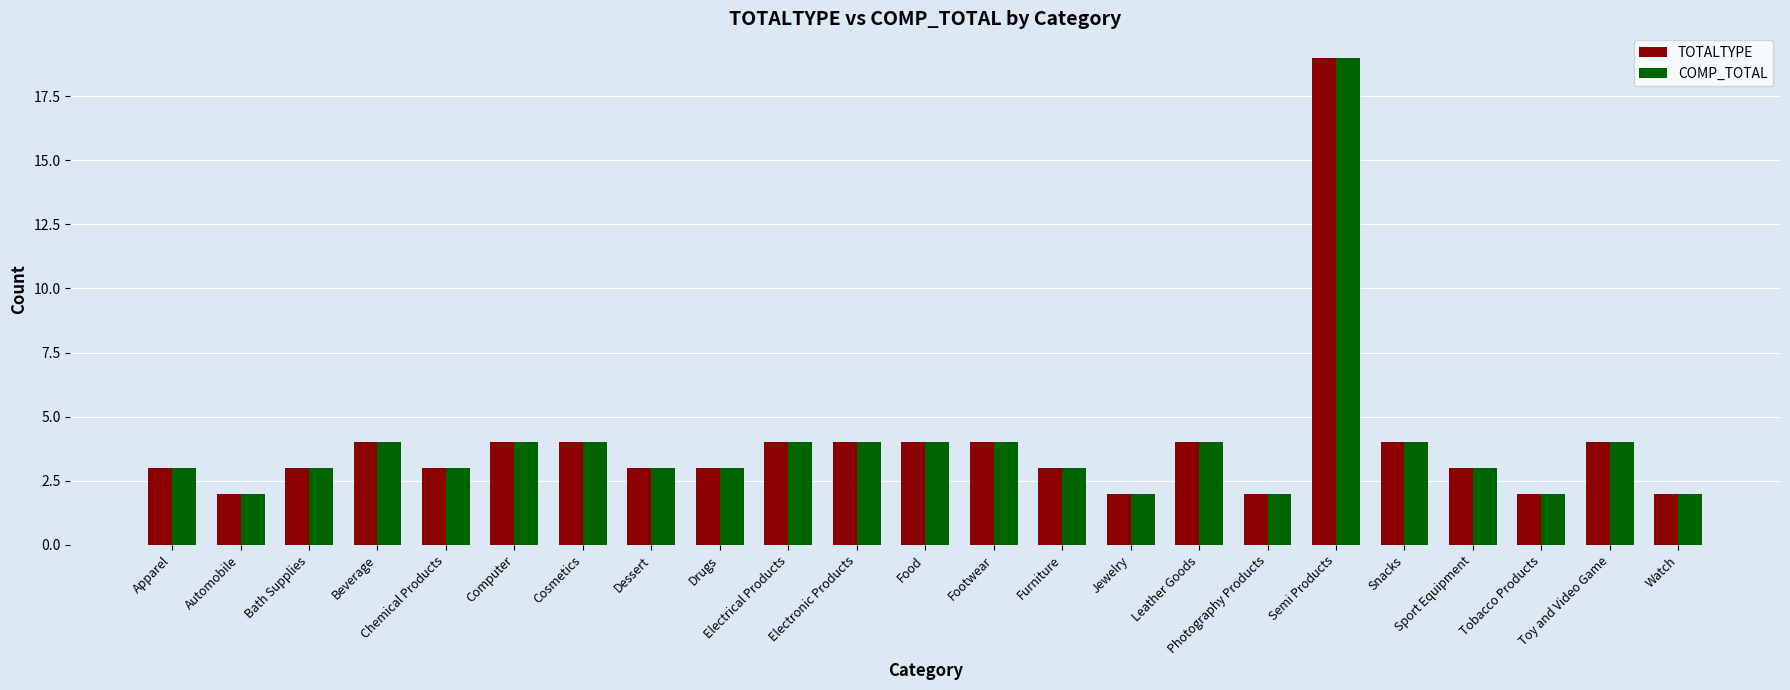

Reading left to right, list all the values displayed in this chart.

TOTALTYPE: Apparel=3	Automobile=2	Bath Supplies=3	Beverage=4	Chemical Products=3	Computer=4	Cosmetics=4	Dessert=3	Drugs=3	Electrical Products=4	Electronic Products=4	Food=4	Footwear=4	Furniture=3	Jewelry=2	Leather Goods=4	Photography Products=2	Semi Products=19	Snacks=4	Sport Equipment=3	Tobacco Products=2	Toy and Video Game=4	Watch=2
COMP_TOTAL: Apparel=3	Automobile=2	Bath Supplies=3	Beverage=4	Chemical Products=3	Computer=4	Cosmetics=4	Dessert=3	Drugs=3	Electrical Products=4	Electronic Products=4	Food=4	Footwear=4	Furniture=3	Jewelry=2	Leather Goods=4	Photography Products=2	Semi Products=19	Snacks=4	Sport Equipment=3	Tobacco Products=2	Toy and Video Game=4	Watch=2